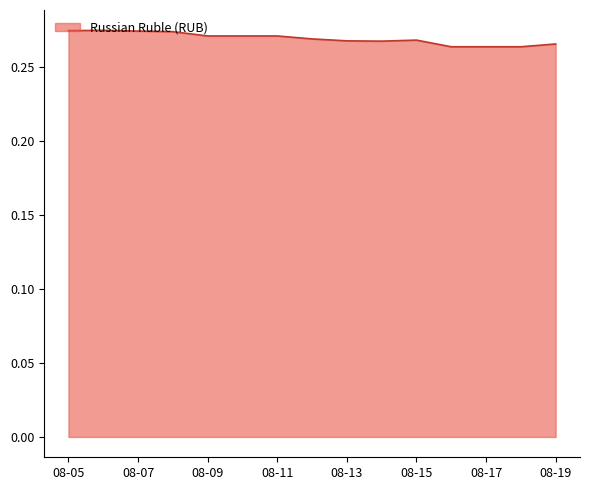

Is this an area chart (filled region under the line)?

Yes